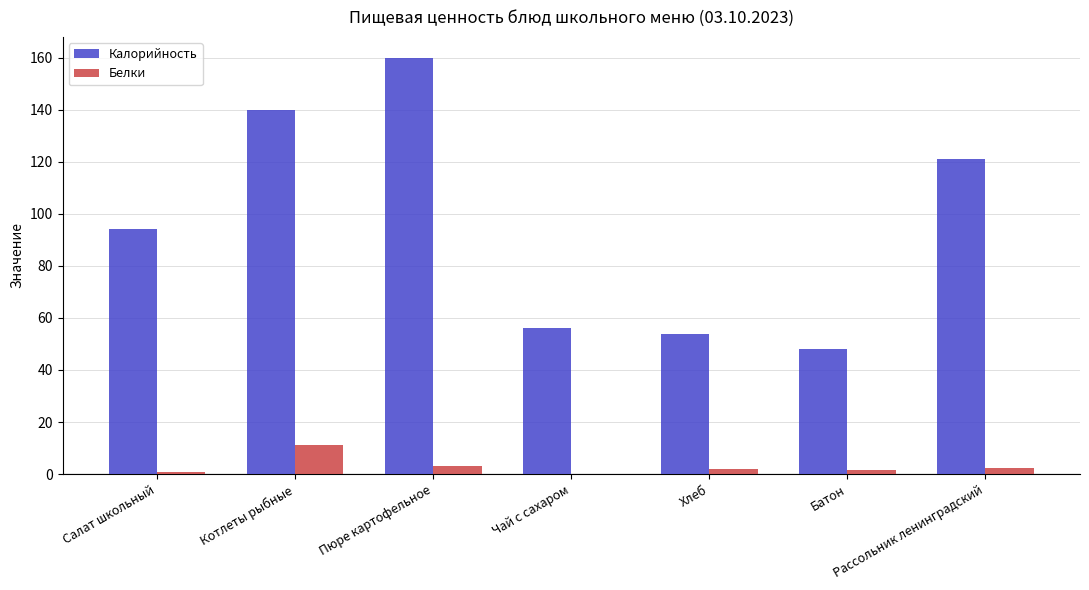

The Калорийность series shows 35.9 at Чай с сахаром. True or false?

False